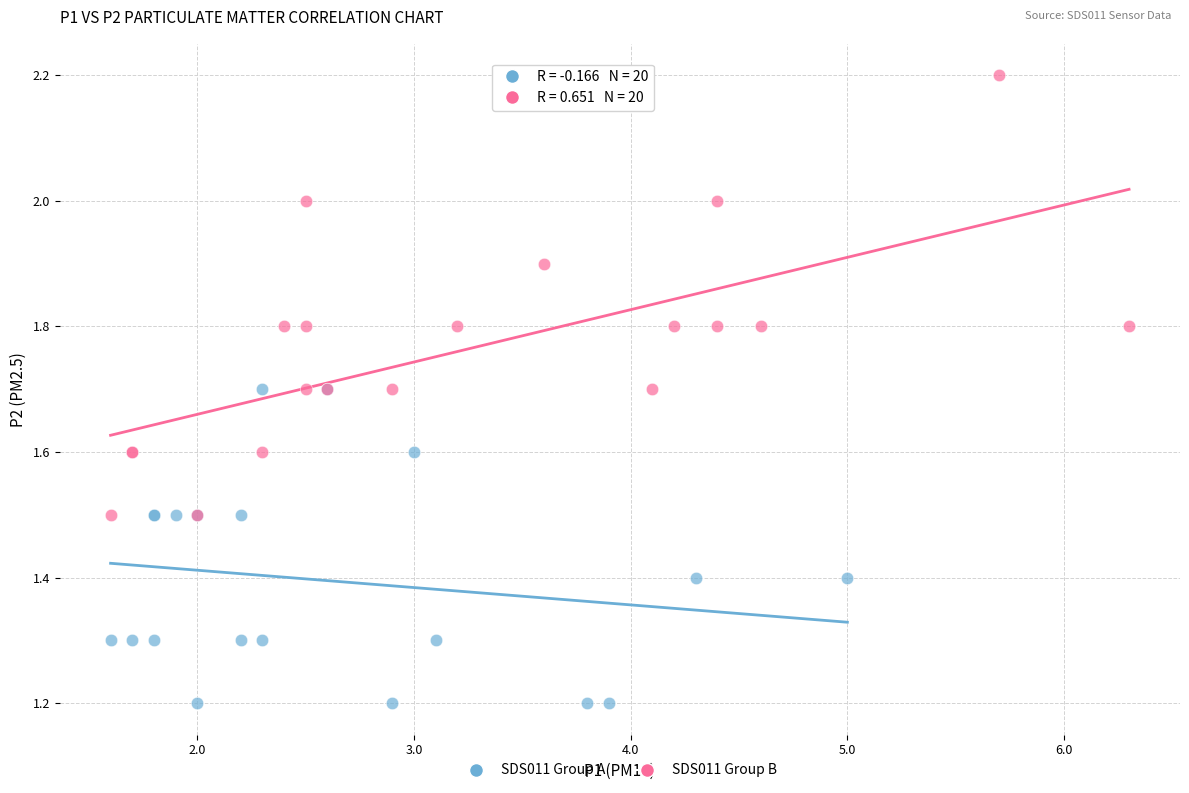

Which series reaches the minimum Y coordinate?

SDS011 Group A